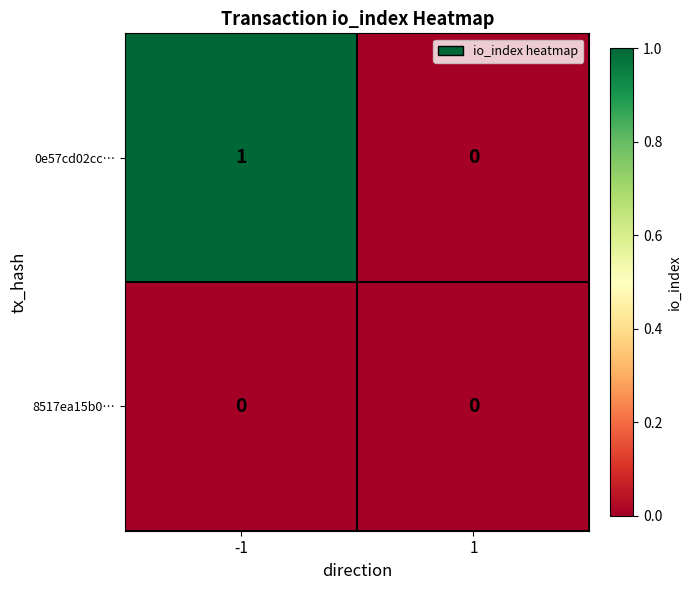

Reading left to right, extract all data points from this chart.

0e57cd02cc…: 1	0
8517ea15b0…: 0	0